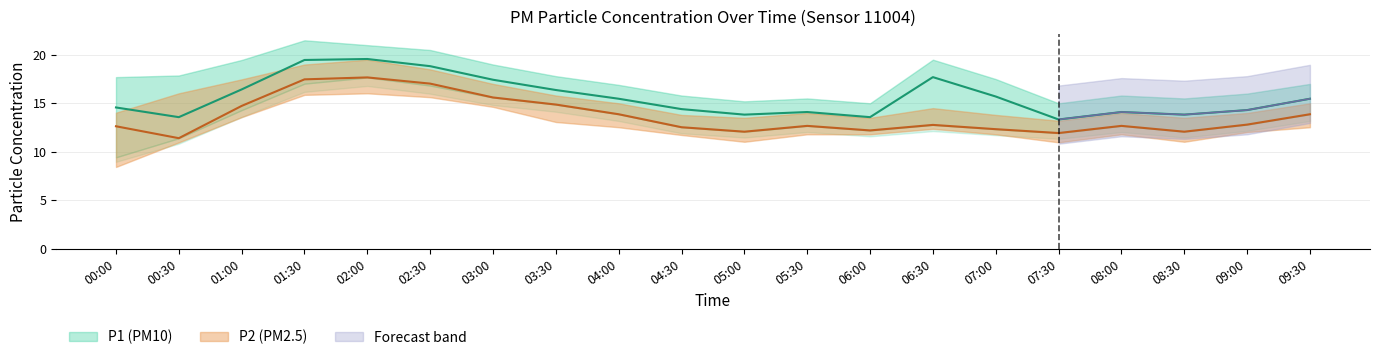

True or false: P1 and P1_lower intersect in this chart.

False